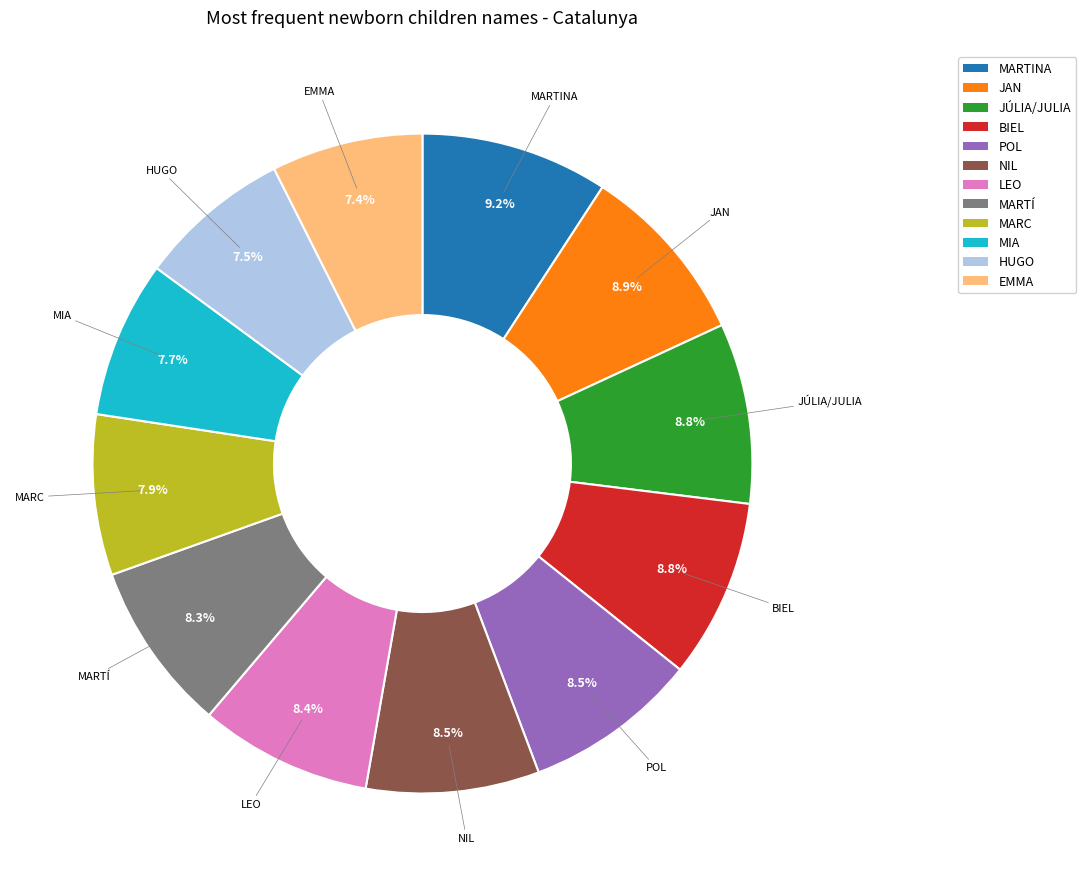

To the nearest percent, what portion does JAN represent?

9%